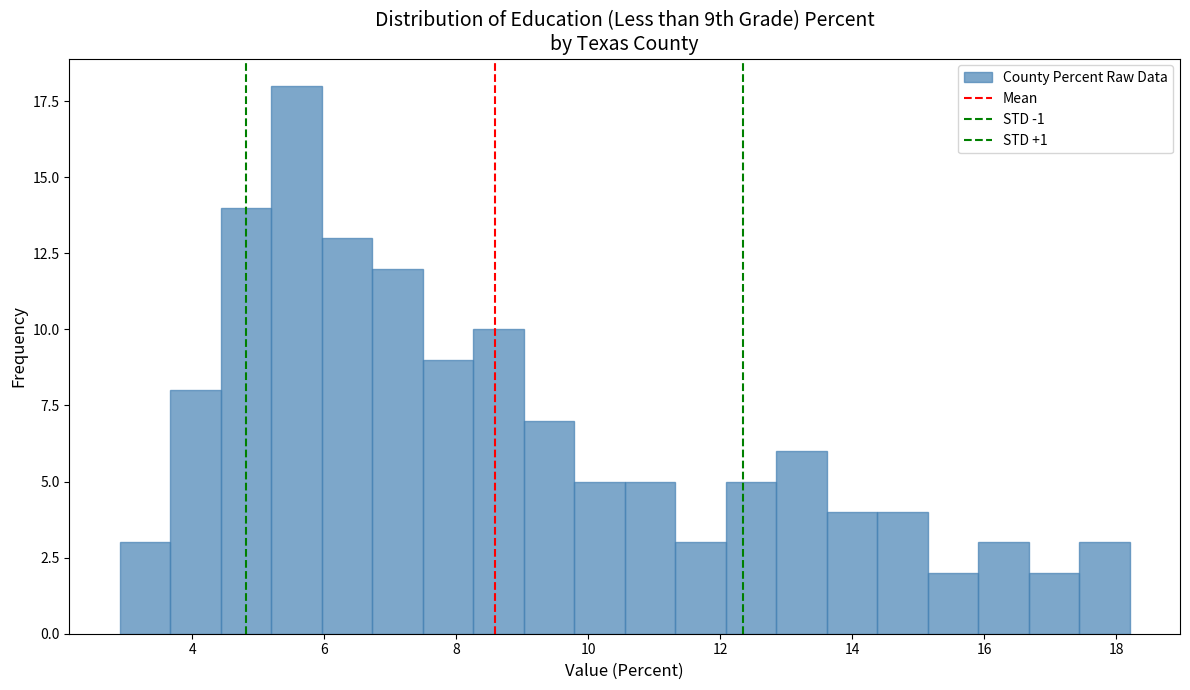

Read against the x-axis, roughly where is the centre of the tallest bar?

5.6